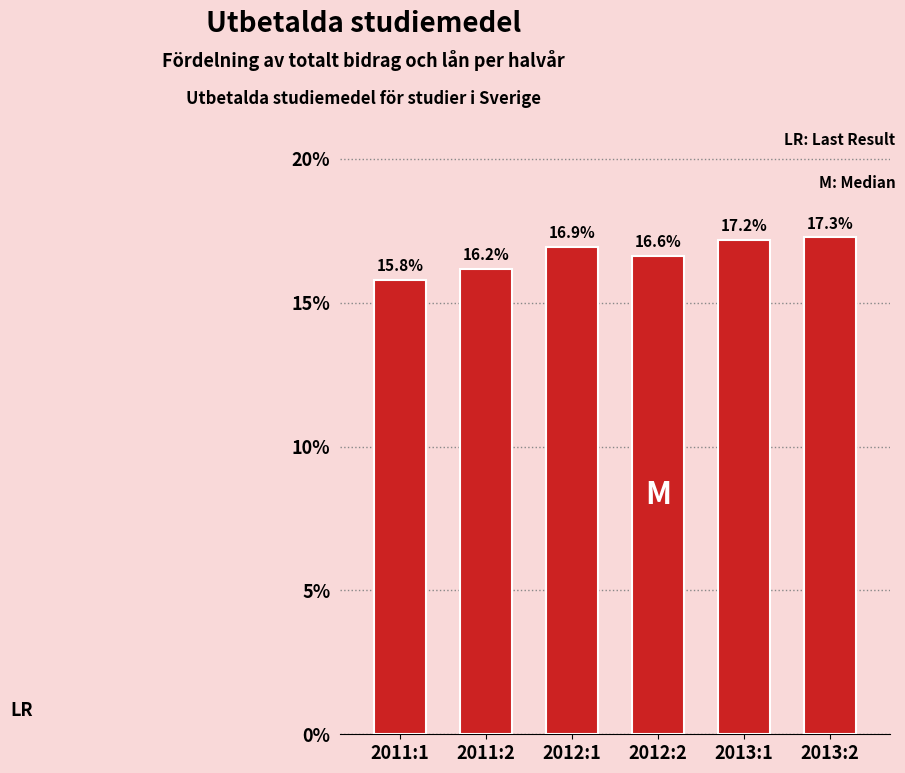

Reading right to left, what are all the values shown in this chart?

2013:2=17.3	2013:1=17.2	2012:2=16.6	2012:1=16.9	2011:2=16.2	2011:1=15.8